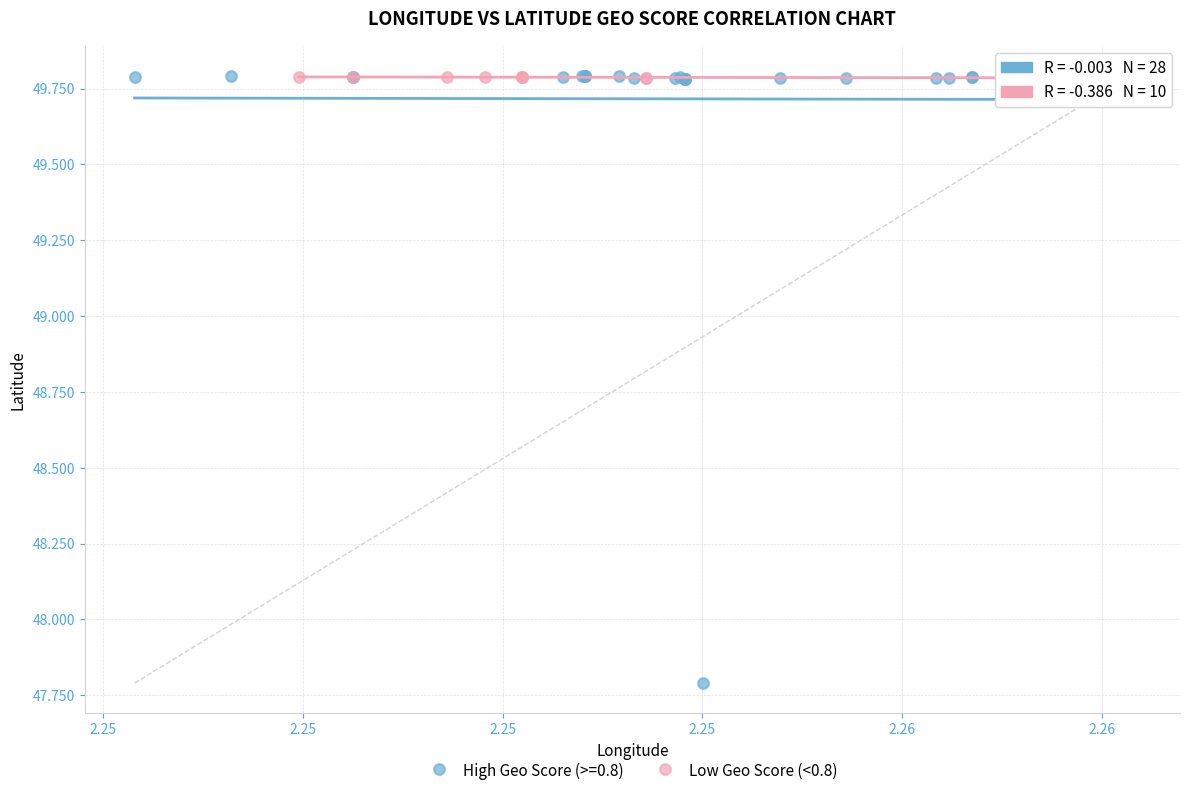

Which series contains the lowest Y value?

High Geo Score (>=0.8)